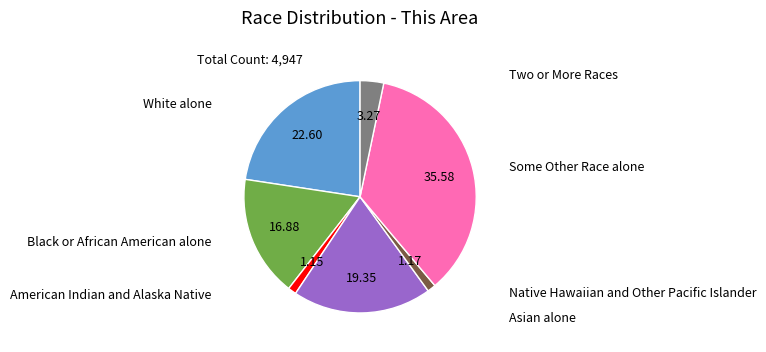

Count the number of slices in the pie.

7